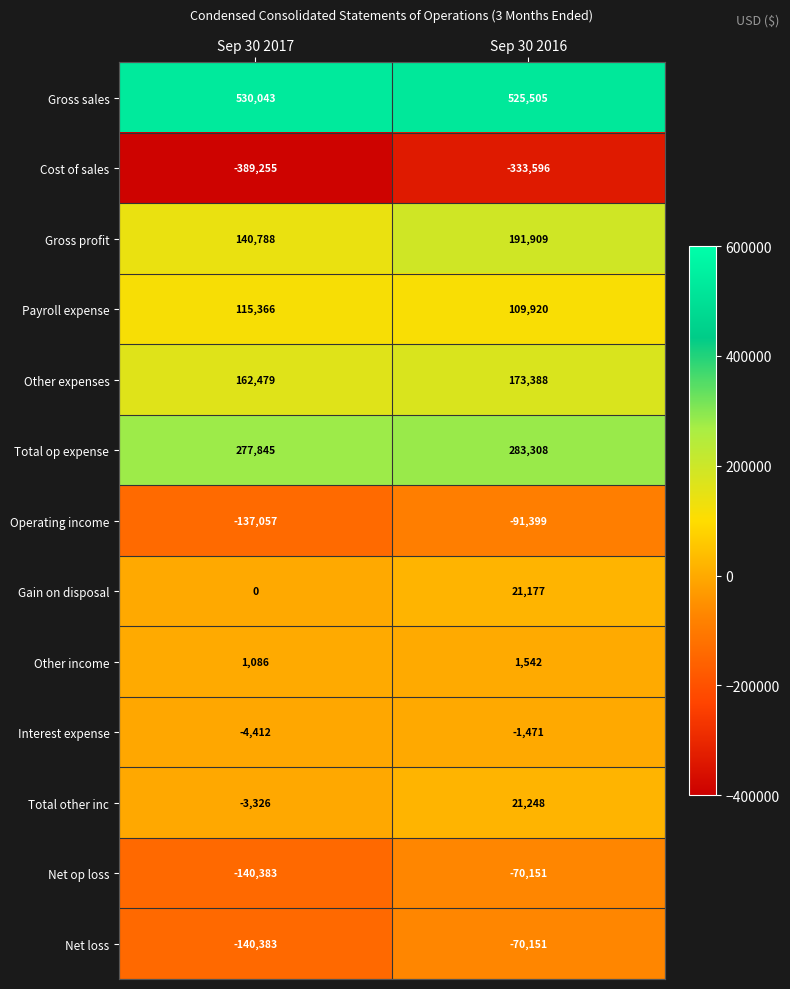

Reading left to right, extract all data points from this chart.

Gross sales: 530043	525505
Cost of sales: -389255	-333596
Gross profit: 140788	191909
Payroll expense: 115366	109920
Other expenses: 162479	173388
Total op expense: 277845	283308
Operating income: -137057	-91399
Gain on disposal: 0	21177
Other income: 1086	1542
Interest expense: -4412	-1471
Total other inc: -3326	21248
Net op loss: -140383	-70151
Net loss: -140383	-70151